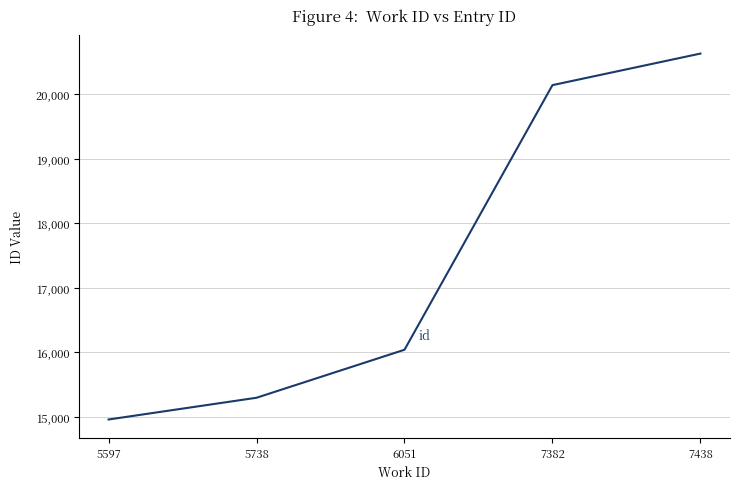

Between 5738 and 6051, which is larger?

6051